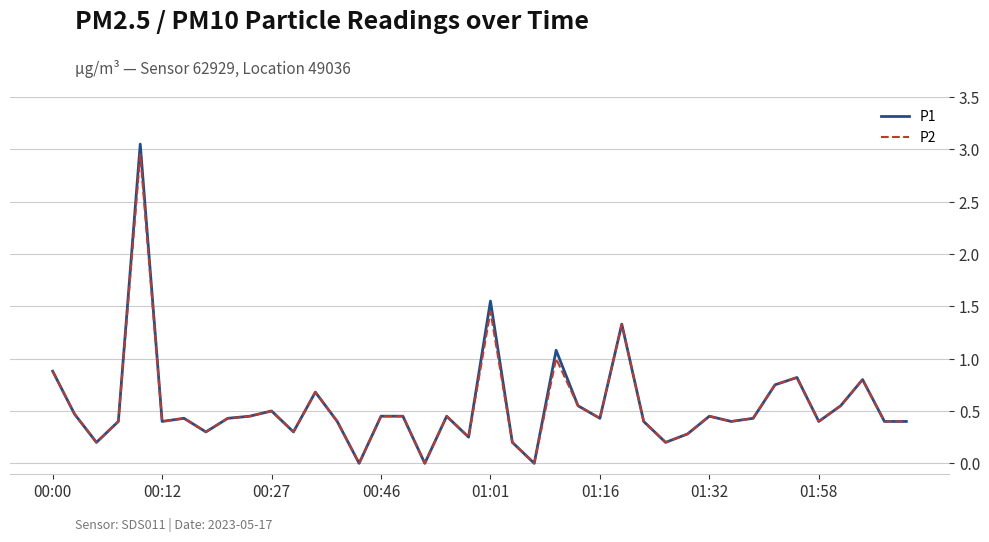

Which series has the largest total across all categories?

P1